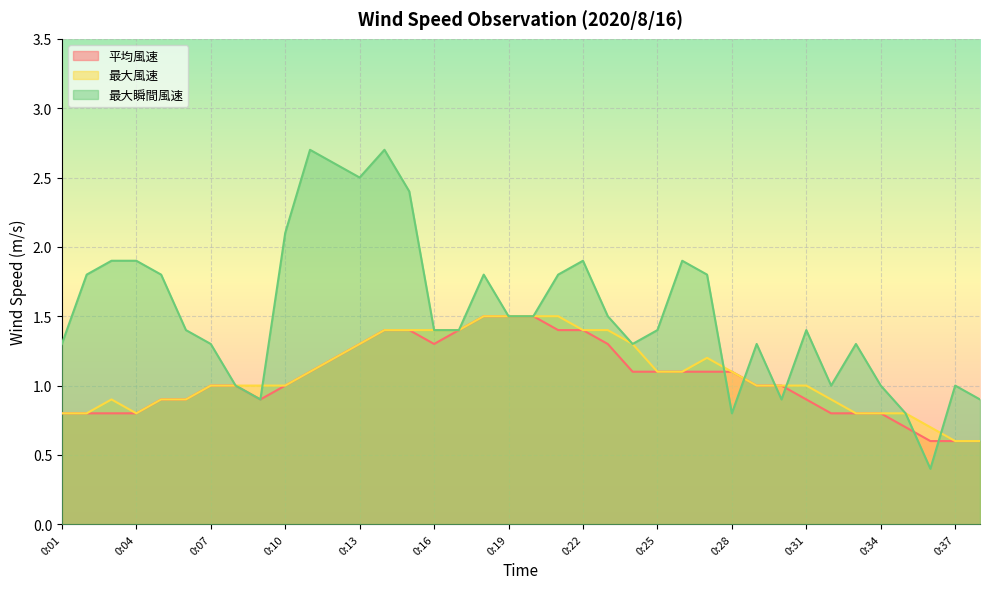

Reading left to right, list all the values displayed in this chart.

平均風速: 0:01=0.8	0:02=0.8	0:03=0.8	0:04=0.8	0:05=0.9	0:06=0.9	0:07=1.0	0:08=1.0	0:09=0.9	0:10=1.0	0:11=1.1	0:12=1.2	0:13=1.3	0:14=1.4	0:15=1.4	0:16=1.3	0:17=1.4	0:18=1.5	0:19=1.5	0:20=1.5	0:21=1.4	0:22=1.4	0:23=1.3	0:24=1.1	0:25=1.1	0:26=1.1	0:27=1.1	0:28=1.1	0:29=1.0	0:30=1.0	0:31=0.9	0:32=0.8	0:33=0.8	0:34=0.8	0:35=0.7	0:36=0.6	0:37=0.6	0:38=0.6
最大風速: 0:01=0.8	0:02=0.8	0:03=0.9	0:04=0.8	0:05=0.9	0:06=0.9	0:07=1.0	0:08=1.0	0:09=1.0	0:10=1.0	0:11=1.1	0:12=1.2	0:13=1.3	0:14=1.4	0:15=1.4	0:16=1.4	0:17=1.4	0:18=1.5	0:19=1.5	0:20=1.5	0:21=1.5	0:22=1.4	0:23=1.4	0:24=1.3	0:25=1.1	0:26=1.1	0:27=1.2	0:28=1.1	0:29=1.0	0:30=1.0	0:31=1.0	0:32=0.9	0:33=0.8	0:34=0.8	0:35=0.8	0:36=0.7	0:37=0.6	0:38=0.6
最大瞬間風速: 0:01=1.3	0:02=1.8	0:03=1.9	0:04=1.9	0:05=1.8	0:06=1.4	0:07=1.3	0:08=1.0	0:09=0.9	0:10=2.1	0:11=2.7	0:12=2.6	0:13=2.5	0:14=2.7	0:15=2.4	0:16=1.4	0:17=1.4	0:18=1.8	0:19=1.5	0:20=1.5	0:21=1.8	0:22=1.9	0:23=1.5	0:24=1.3	0:25=1.4	0:26=1.9	0:27=1.8	0:28=0.8	0:29=1.3	0:30=0.9	0:31=1.4	0:32=1.0	0:33=1.3	0:34=1.0	0:35=0.8	0:36=0.4	0:37=1.0	0:38=0.9